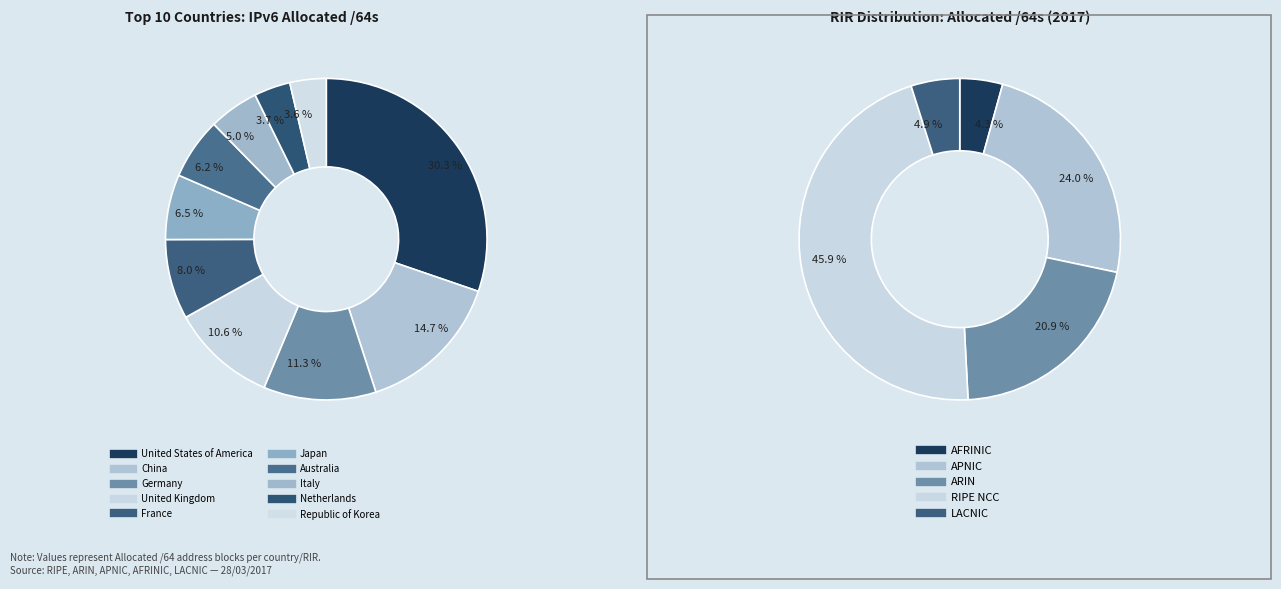

Combined, do United States of America and Italy account for over 50%?

No